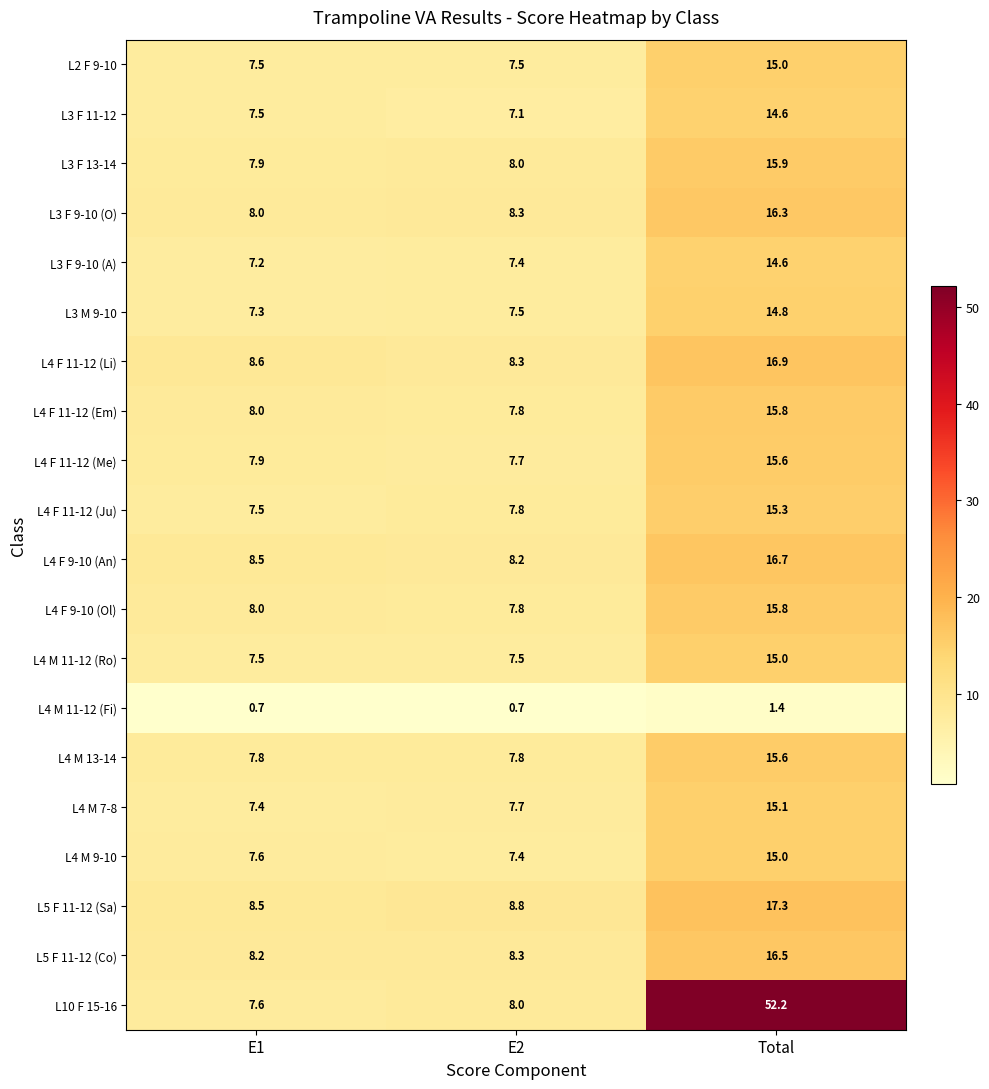

What is the greatest value displayed?

52.2